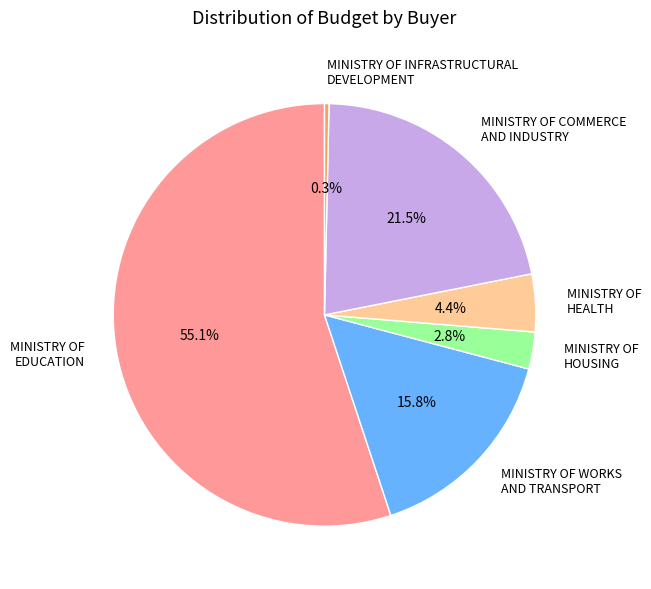

To the nearest percent, what is the difference between the MINISTRY OF HEALTH and MINISTRY OF HOUSING slice percentages?

2%